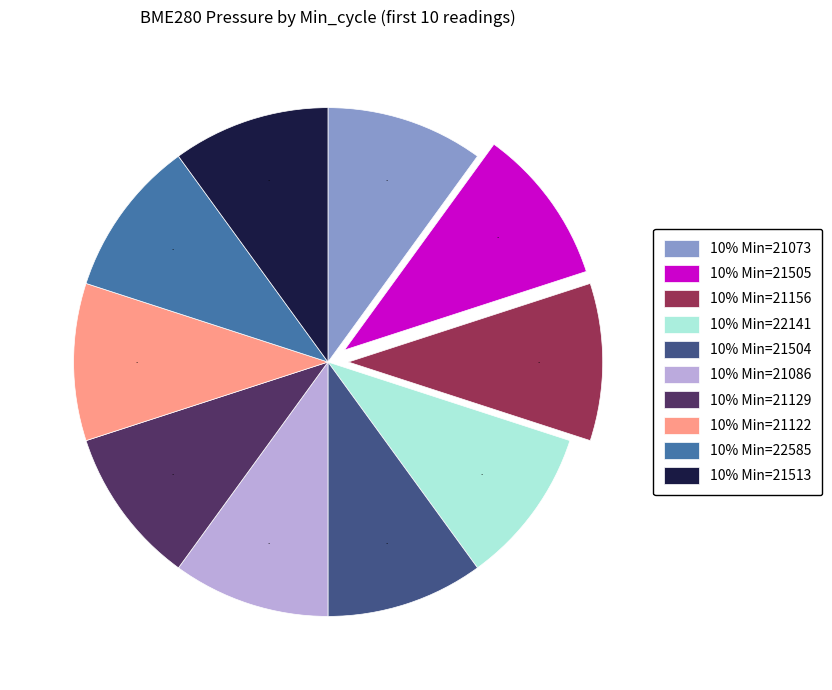

Is there any slice that represents more than half of the pie?

No